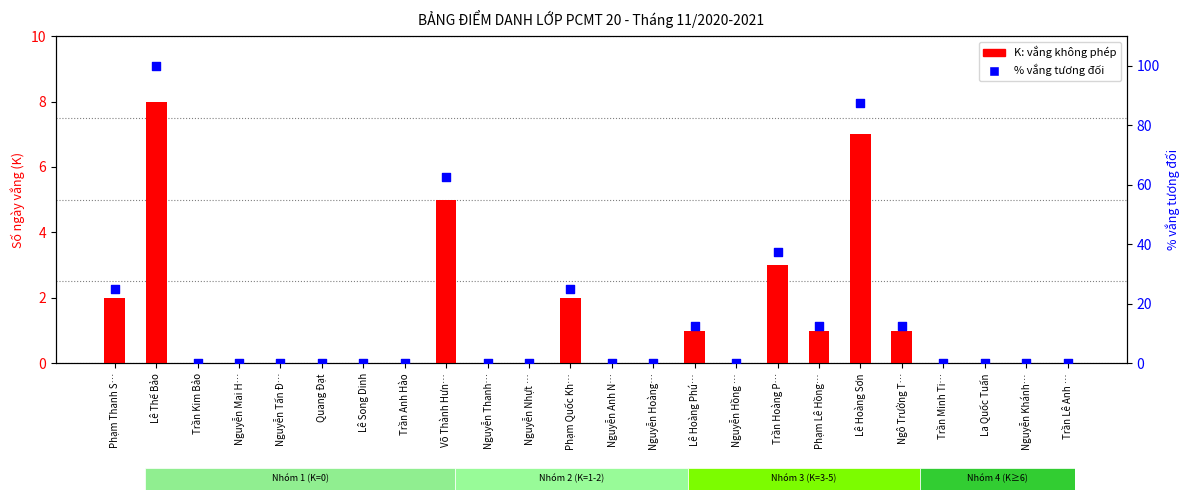

Which series has the largest Y range (max minus min)?

% vắng tương đối